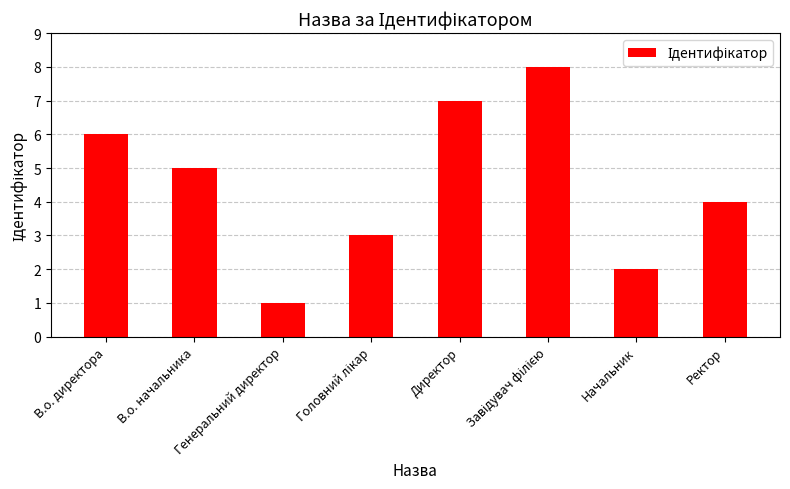

Where is the data nearest to the value 4?

Ректор